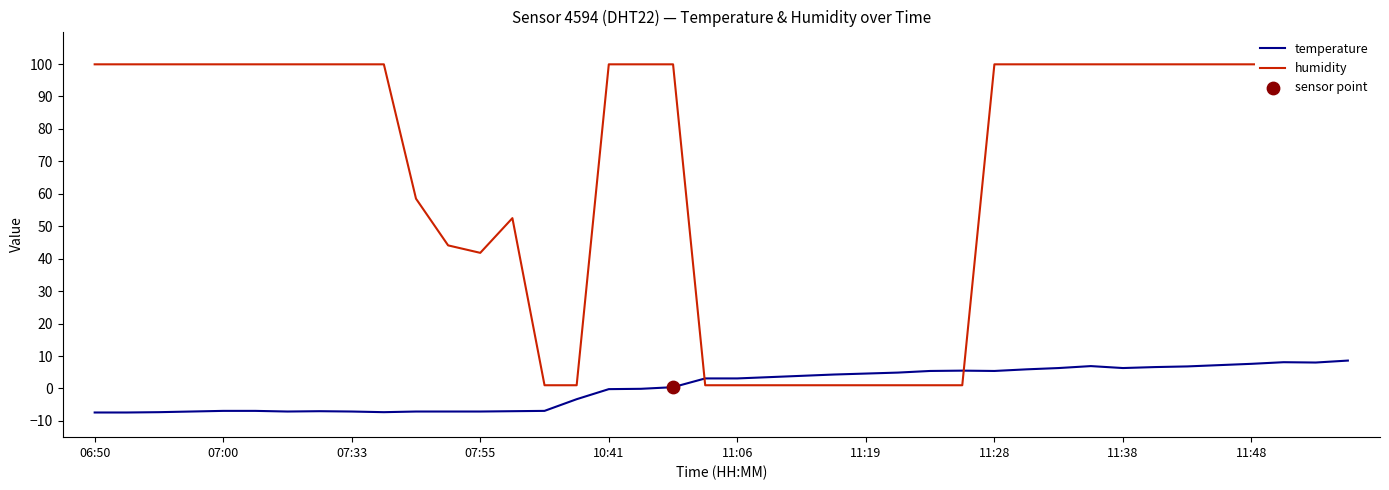

What is the minimum value for temperature?

-7.4